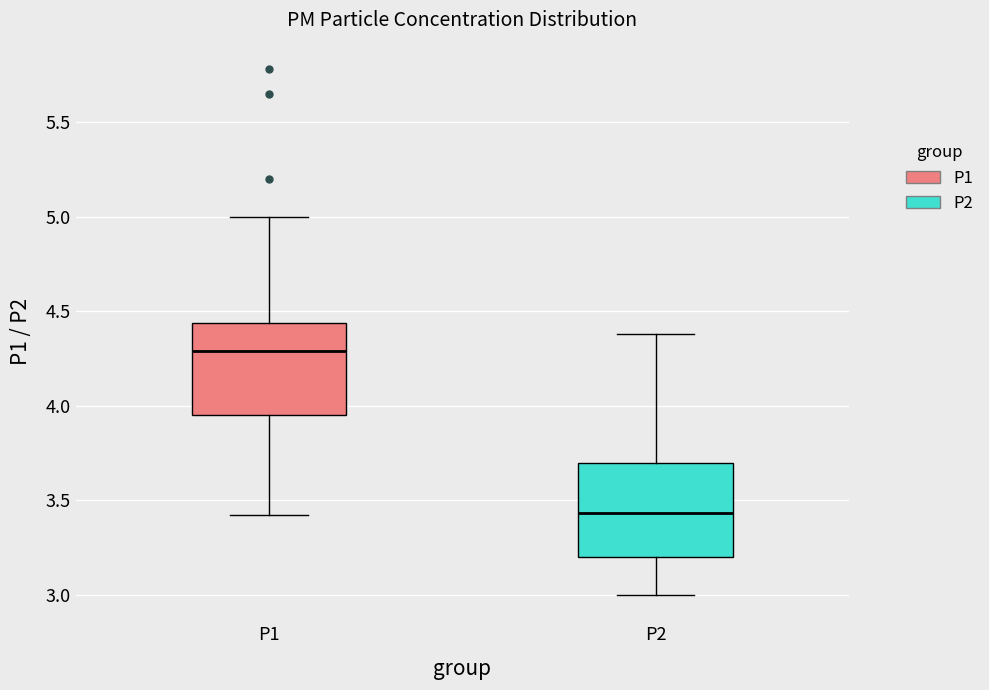

Reading left to right, read every box against the y-axis: the position of its median line, the range the box covers, and the ends of its whiskers. The values are not printed on the chart, so give them approximately, as read against the axis.

P1: median 4.30, box 3.95 to 4.45, whiskers 3.40 to 5.00
P2: median 3.45, box 3.20 to 3.70, whiskers 3.00 to 4.40